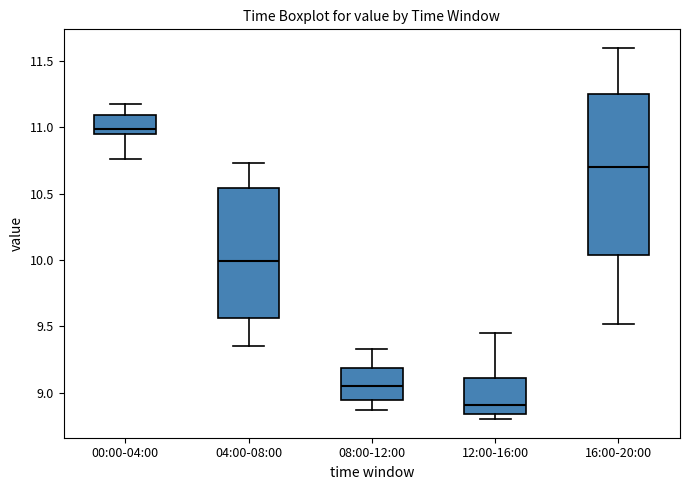

Which box is the tallest, from its lower edge to its upper edge?

16:00-20:00